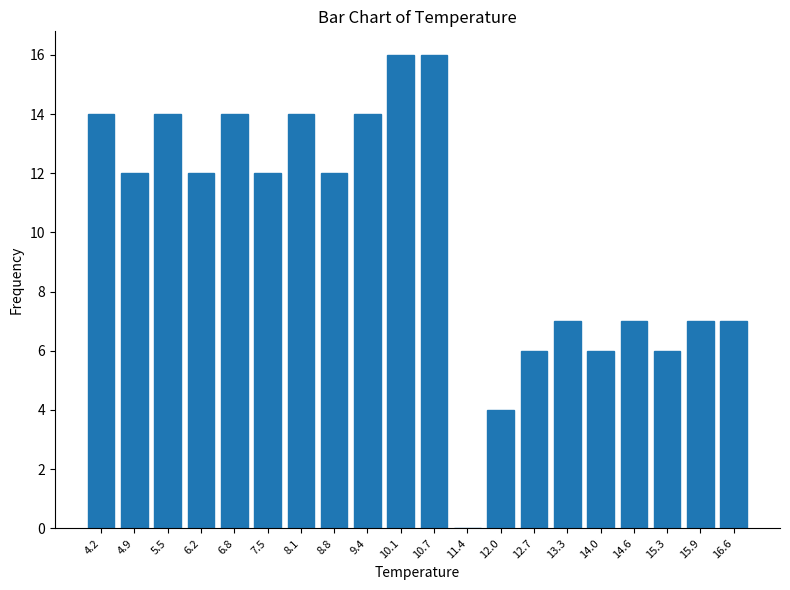

Reading left to right, transcribe all the data shown in this chart.

4.2=14	4.9=12	5.5=14	6.2=12	6.8=14	7.5=12	8.1=14	8.8=12	9.4=14	10.1=16	10.7=16	11.4=0	12.0=4	12.7=6	13.3=7	14.0=6	14.6=7	15.3=6	15.9=7	16.6=7